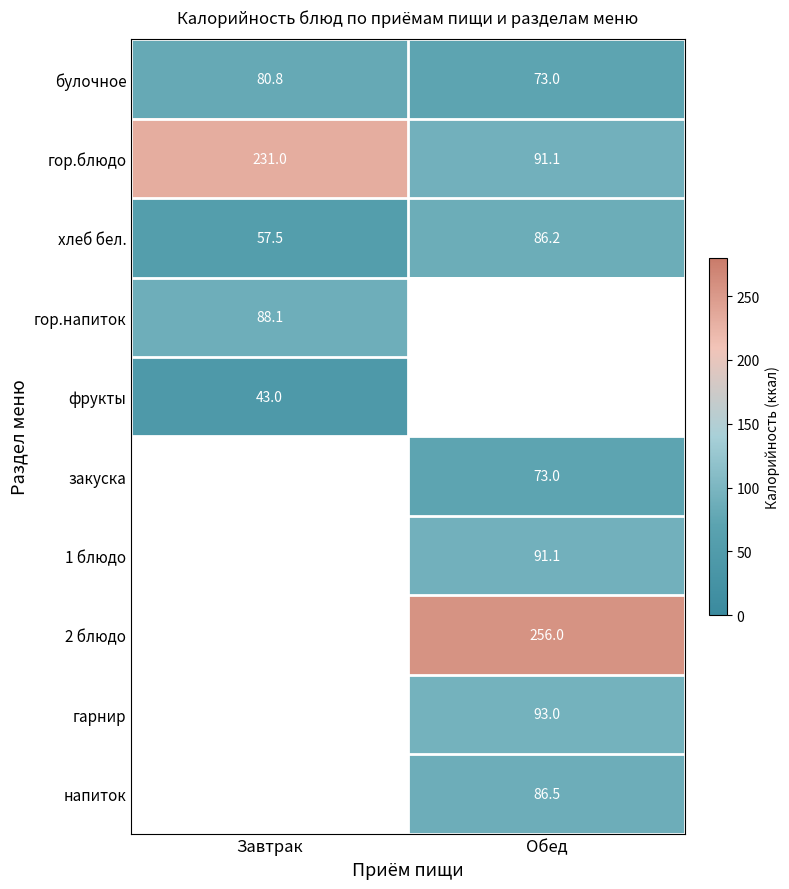

Which category has the highest value in the булочное series?

Завтрак